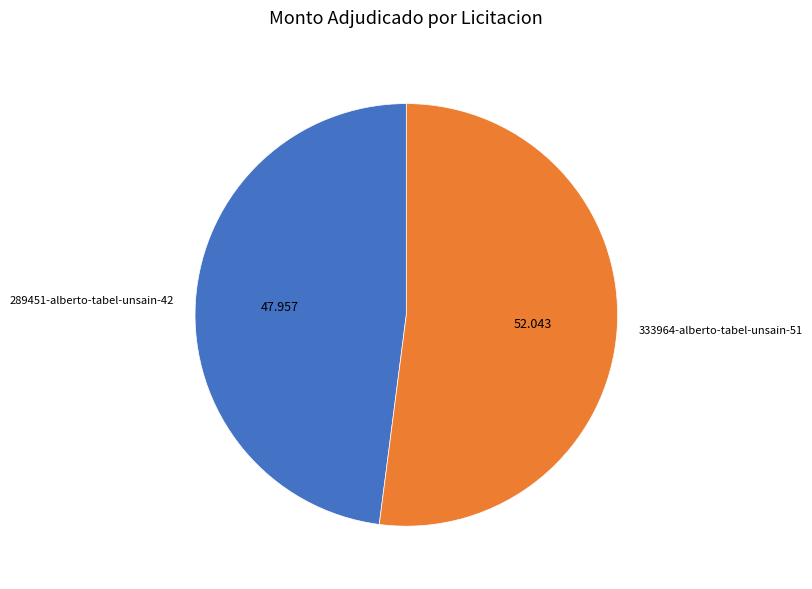

Approximately how many times larger is the value at 333964-alberto-tabel-unsain-51 compared to 289451-alberto-tabel-unsain-42?

1.1